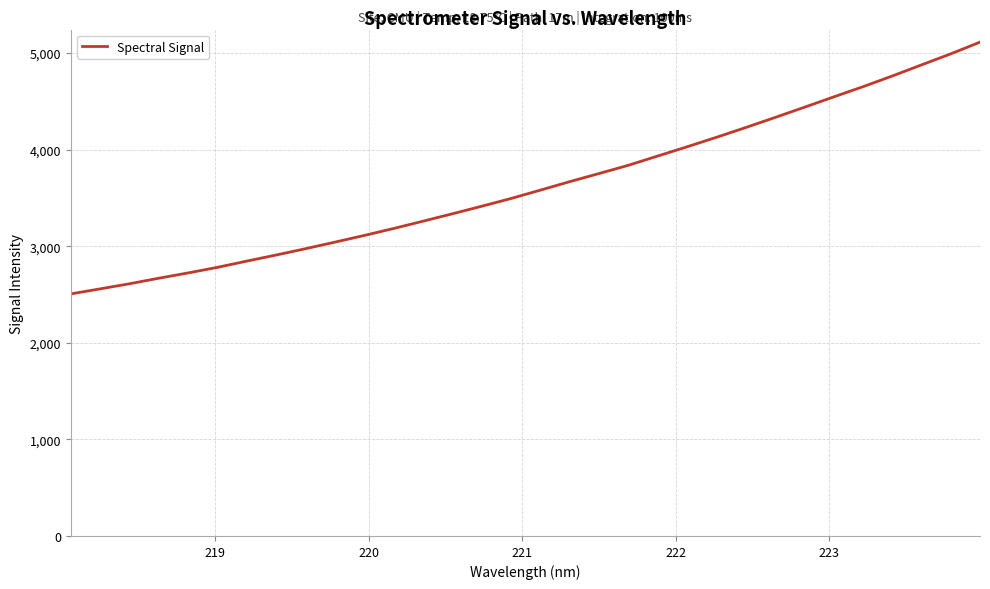

Does the chart display data point markers on the line(s)?

No